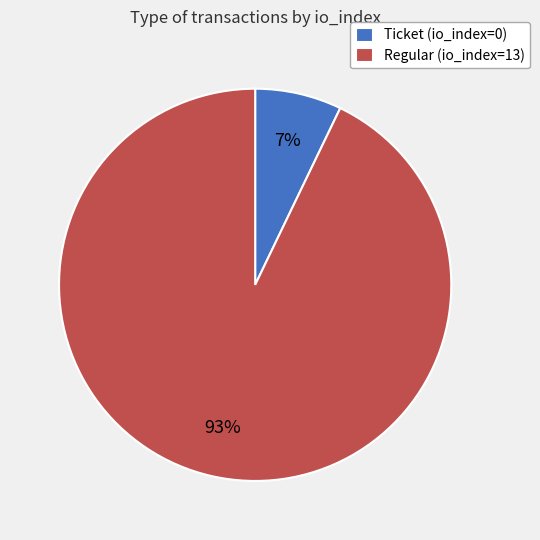

Is Regular (io_index=13) the majority of the pie?

Yes